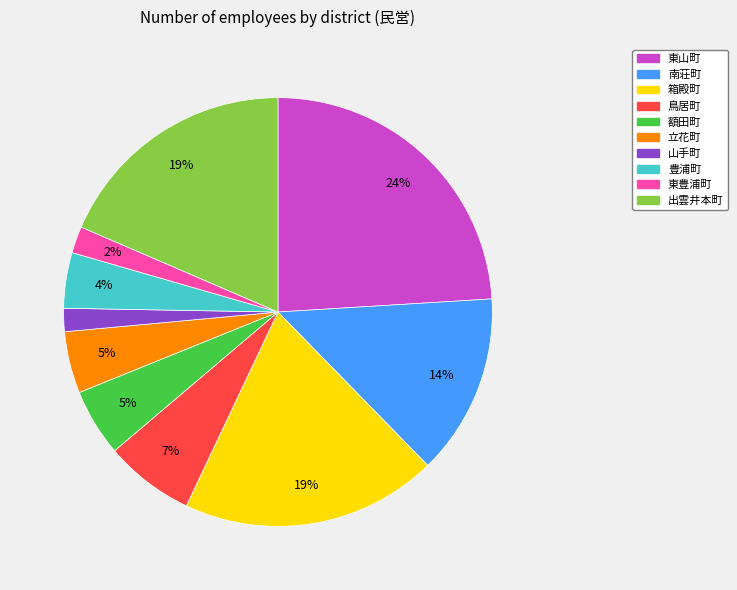

True or false: 南荘町 accounts for 24% of the total.

False